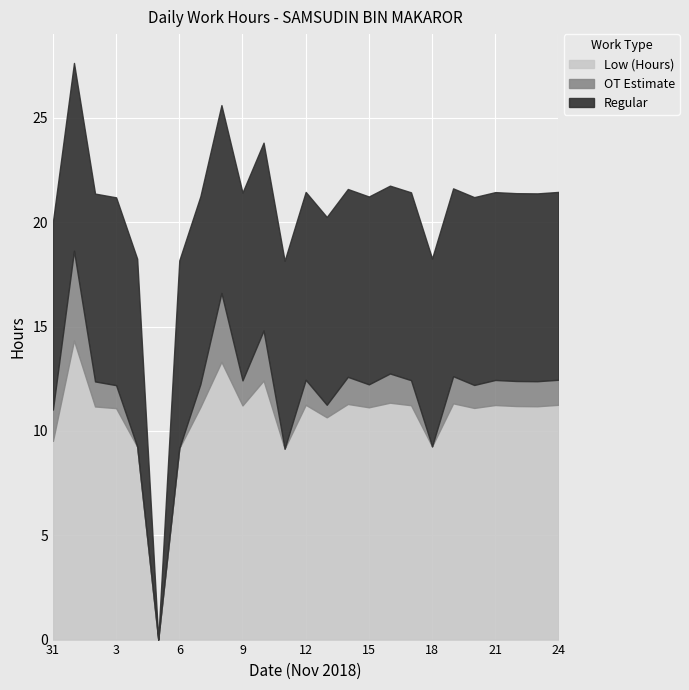

The value of Low (Hours) at 9 is 3.2. True or false?

False